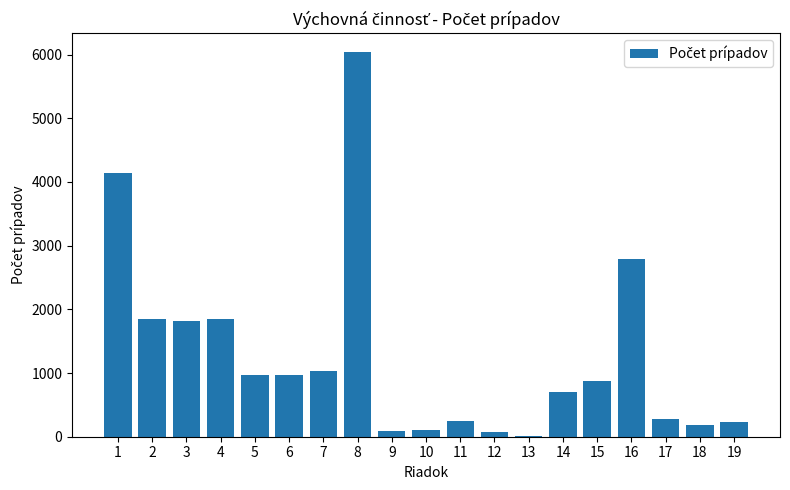

What is the maximum value shown in the chart?

6034